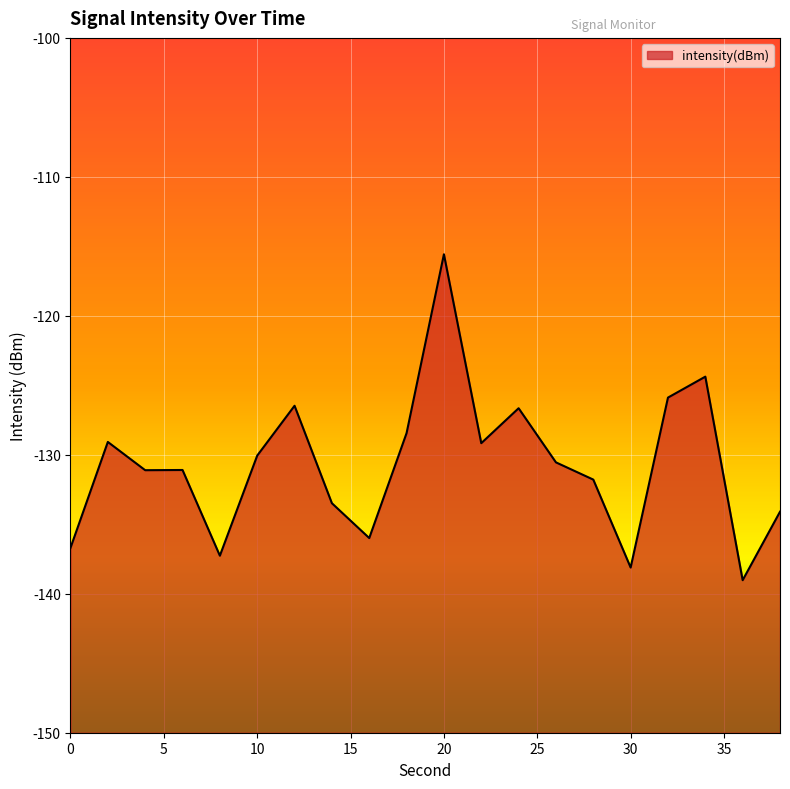

How many interior local valleys (lower than both neighbors) does the data have?

6